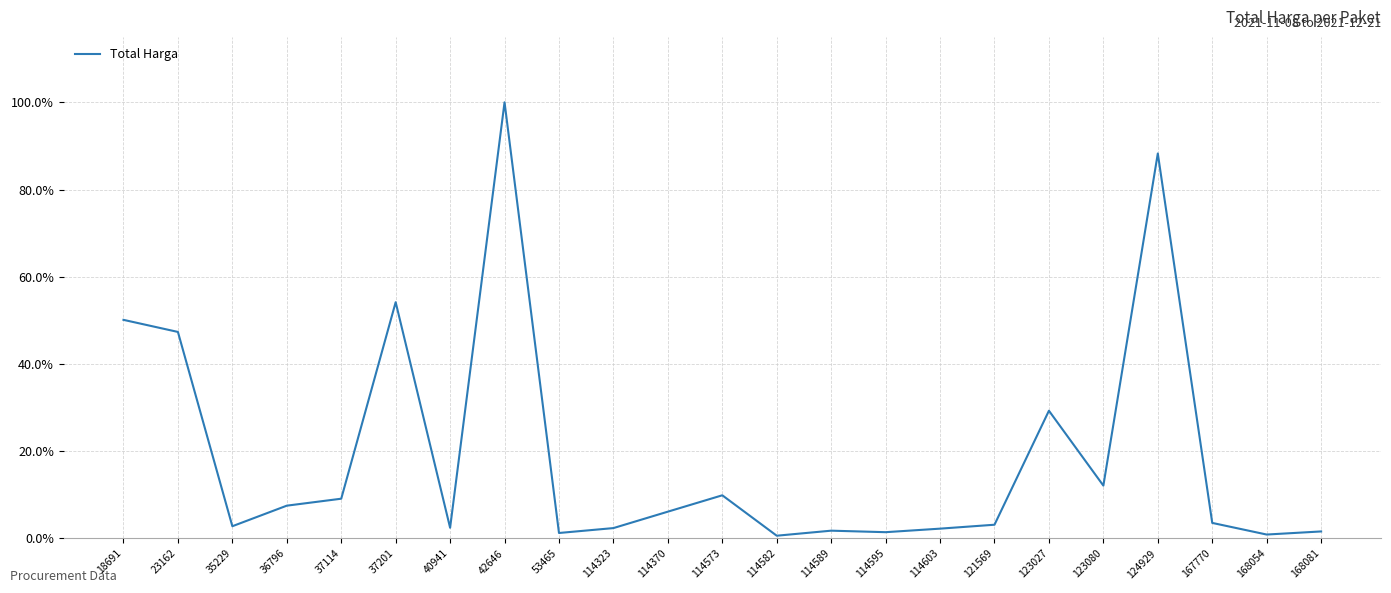

At which category does the data reach its first local peak?

37201